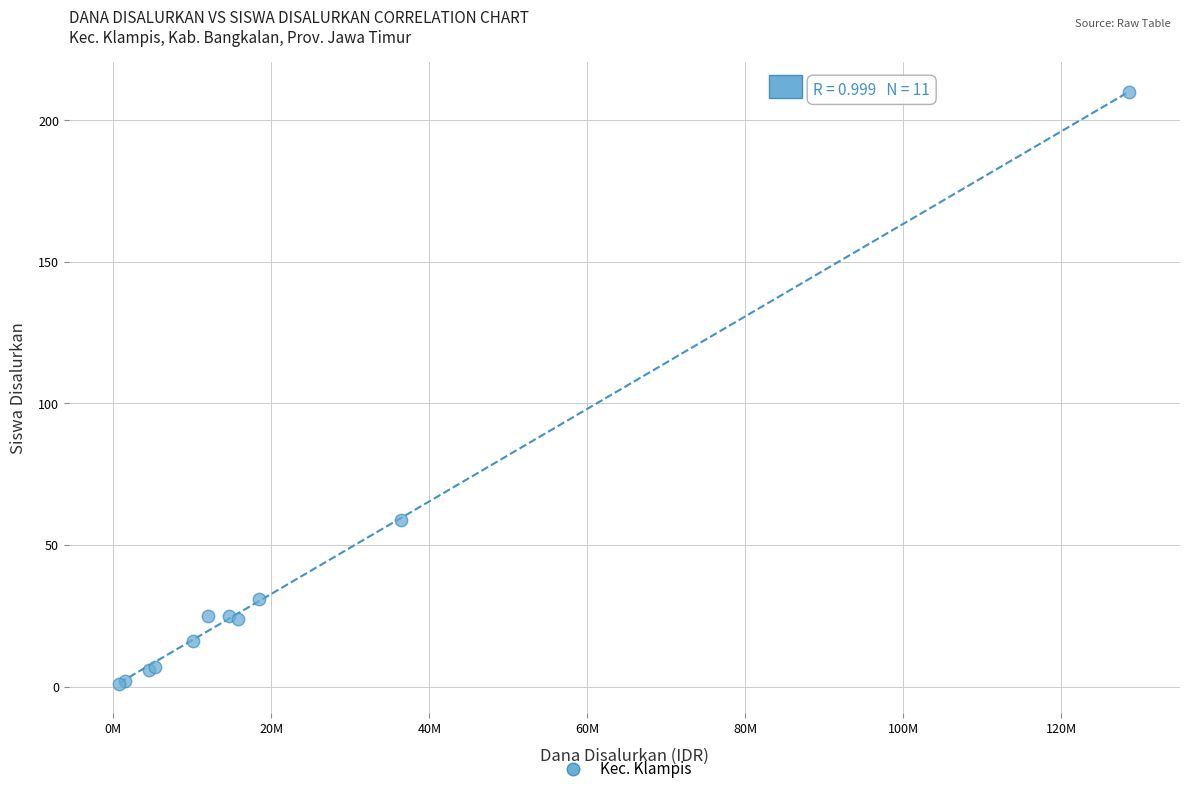

What Y value in the scatter plot is closest to 105?

59